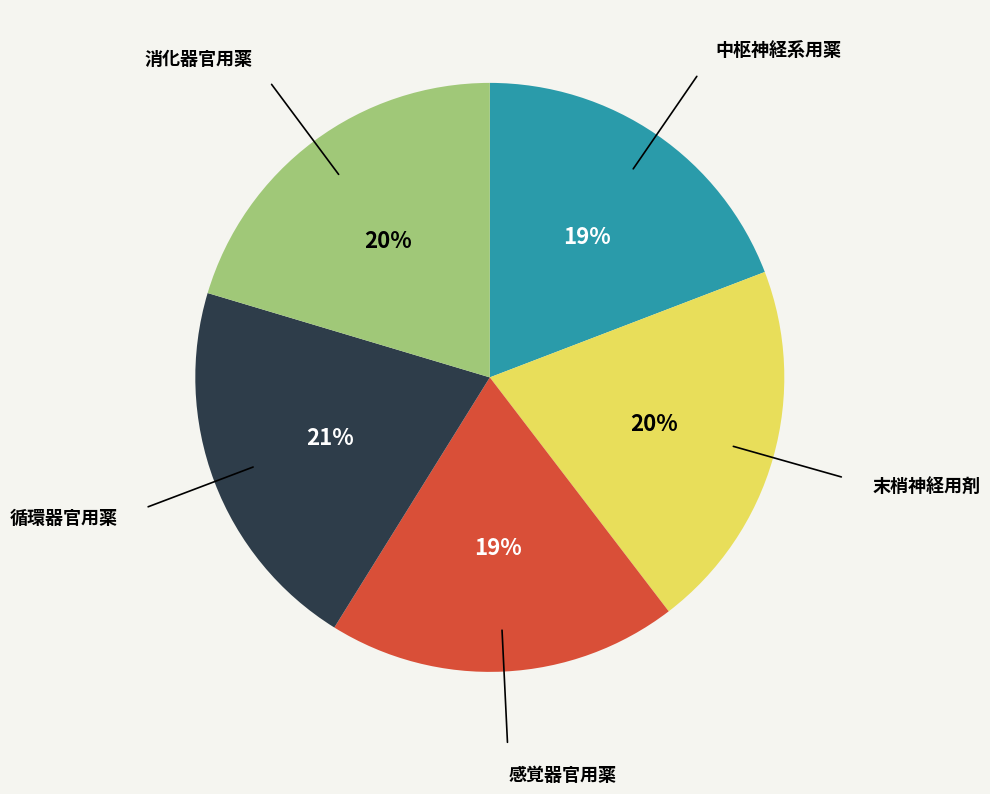

Does any single category account for the majority?

No